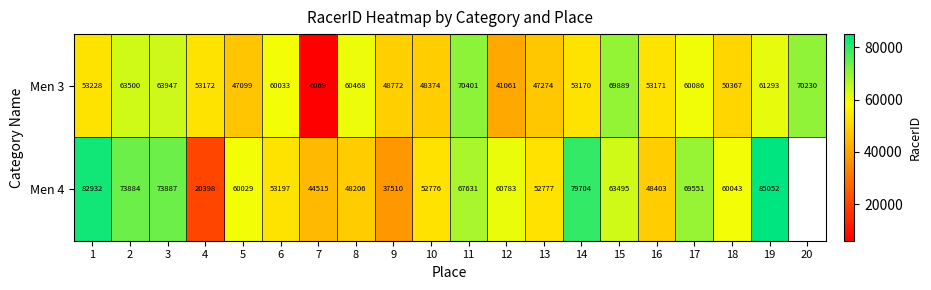

Which series changed the most between 7 and 9?

Men 3